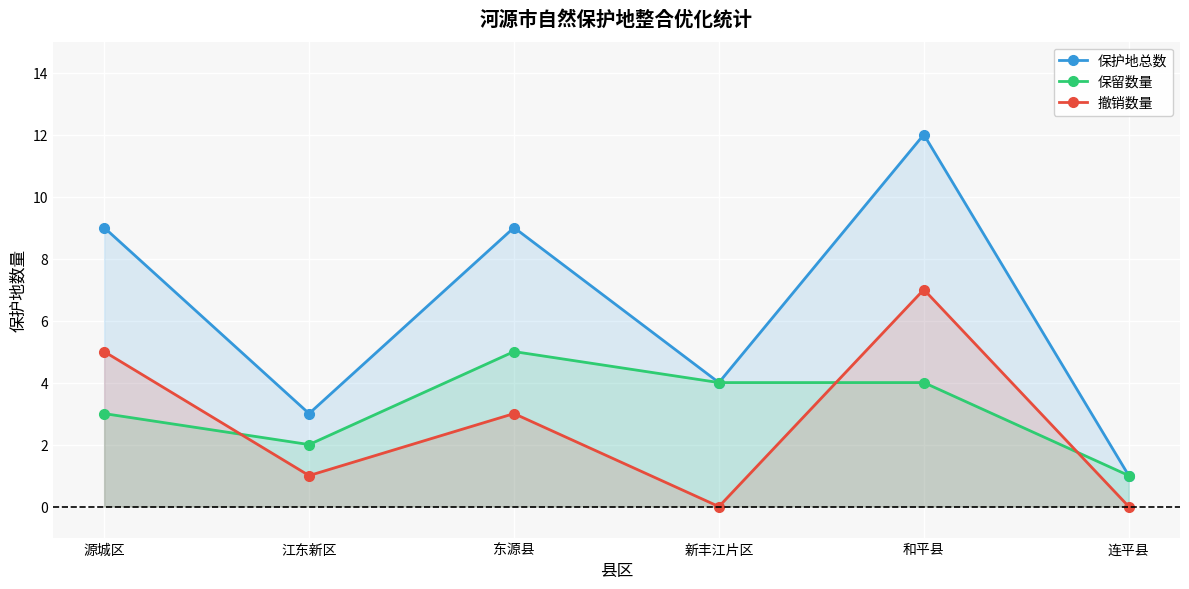

What are all the series names shown in the legend?

保护地总数, 保留数量, 撤销数量